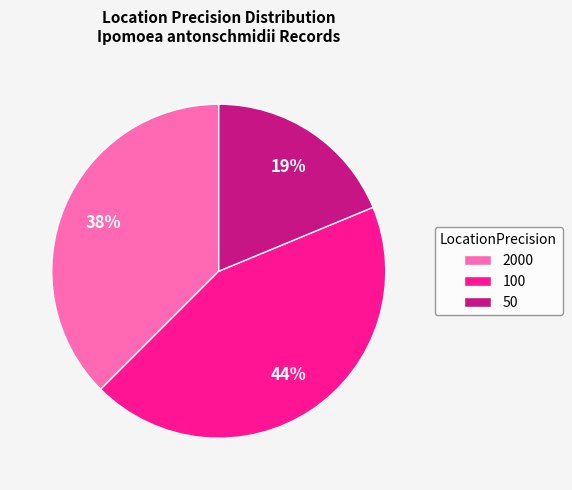

To the nearest percent, what is the difference between the 100 and 2000 slice percentages?

6%